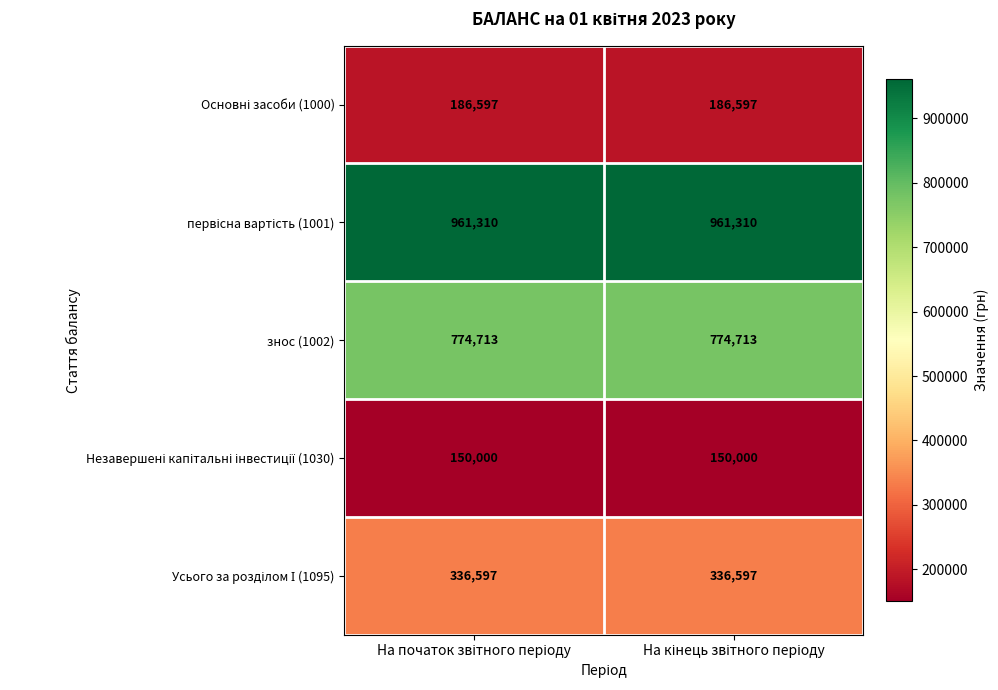

How many categories are shown in the chart?

2